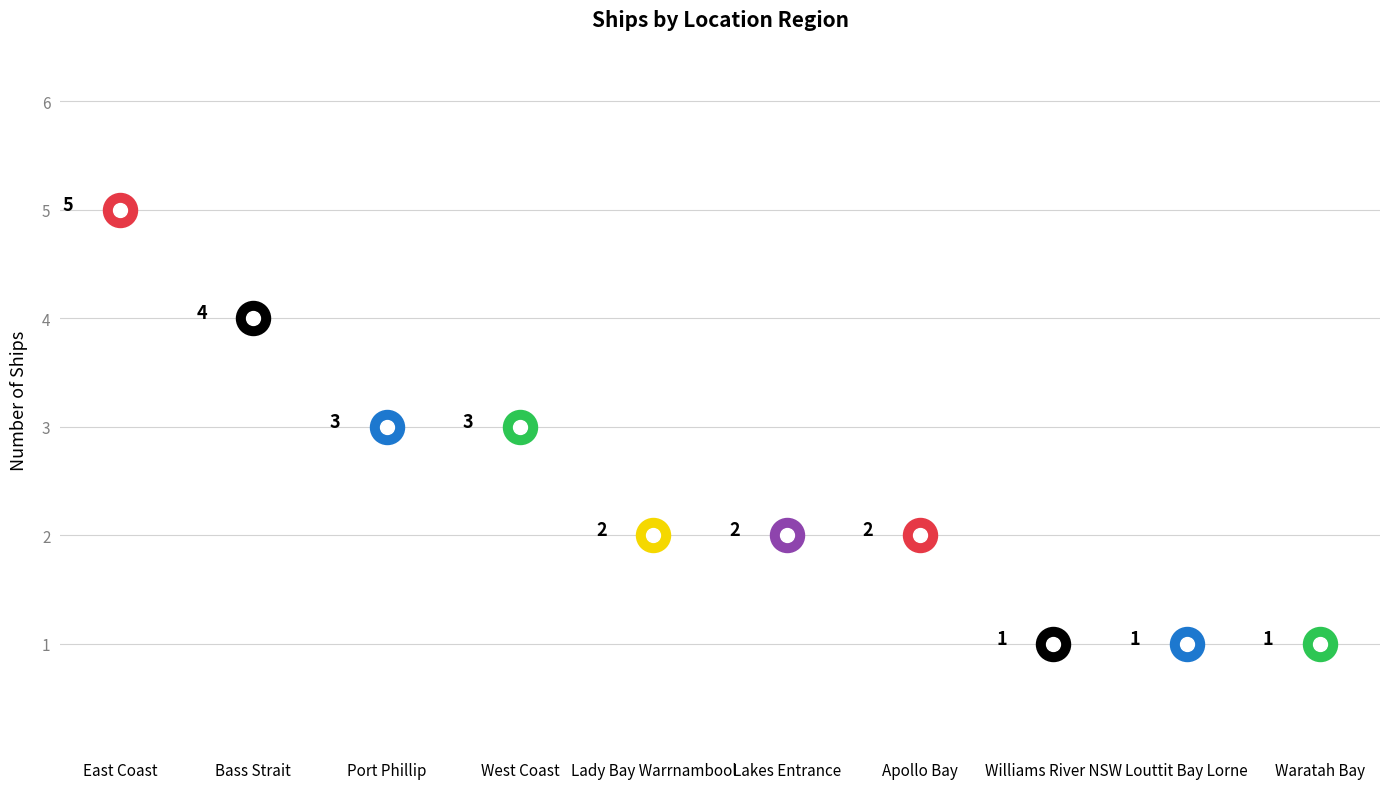

Approximately how many times larger is the value at Lakes Entrance compared to Port Phillip?

0.7